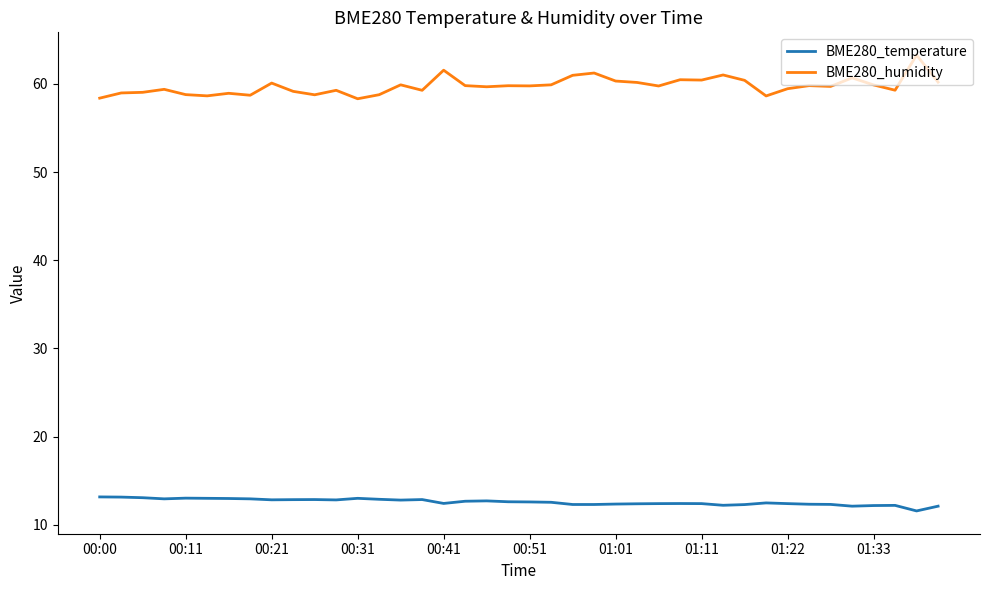

What is the difference between the maximum and minimum values in the BME280_temperature series?

1.6